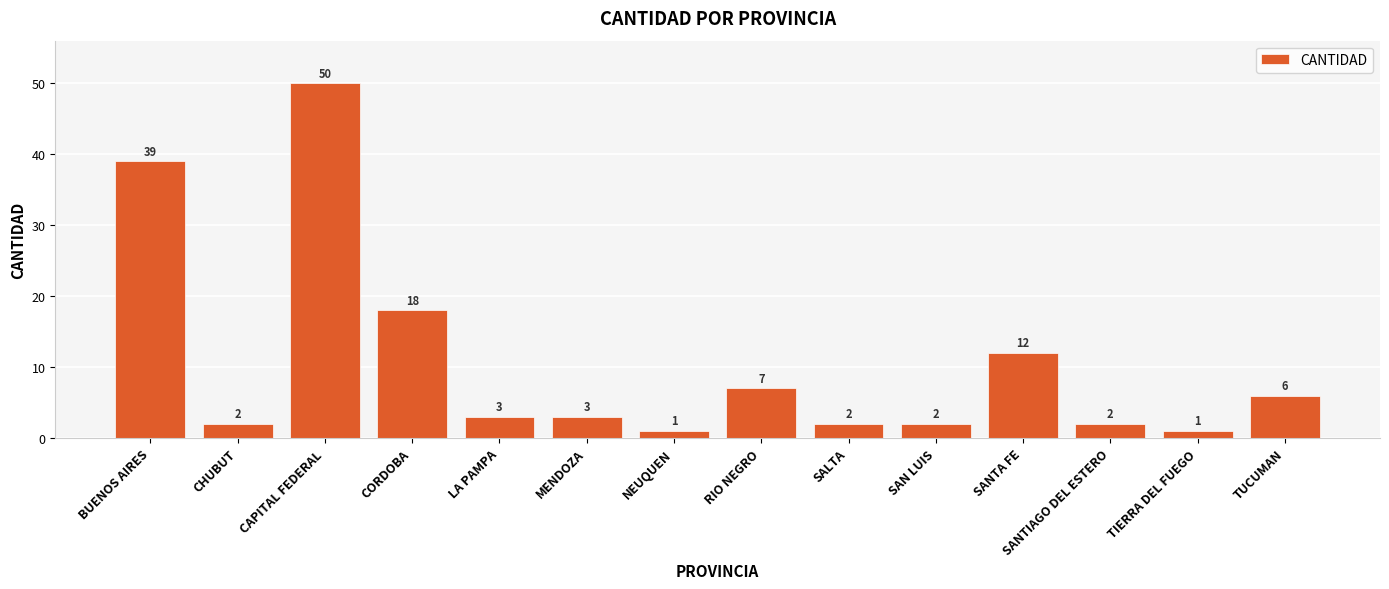

What position from the right is SAN LUIS?

5